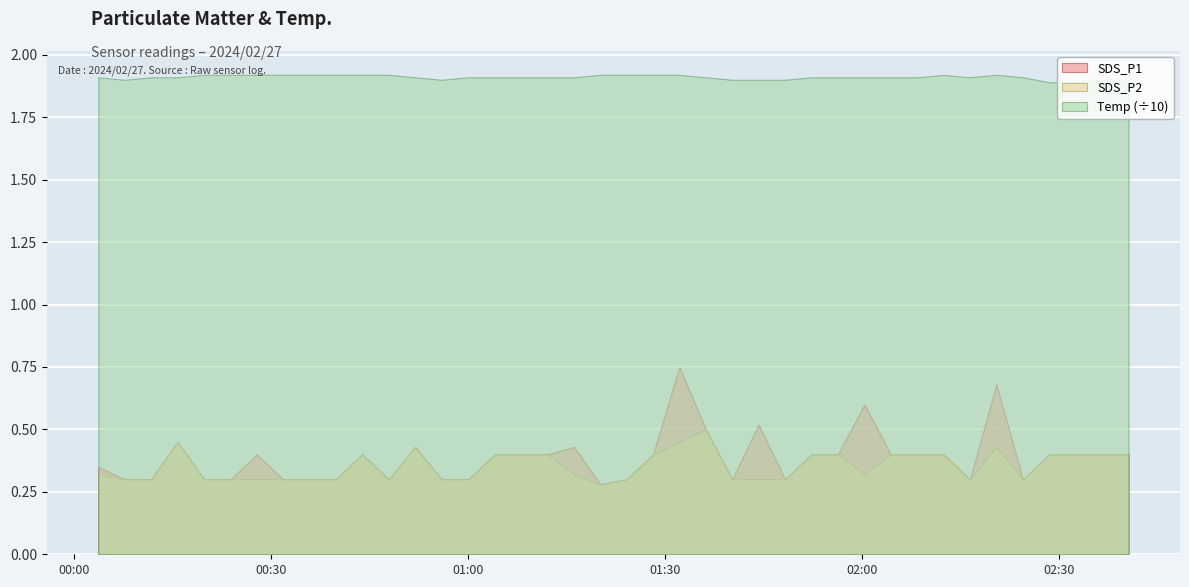

What is the approximate value of Temp at 2024/02/27 01:44:13?

19.0